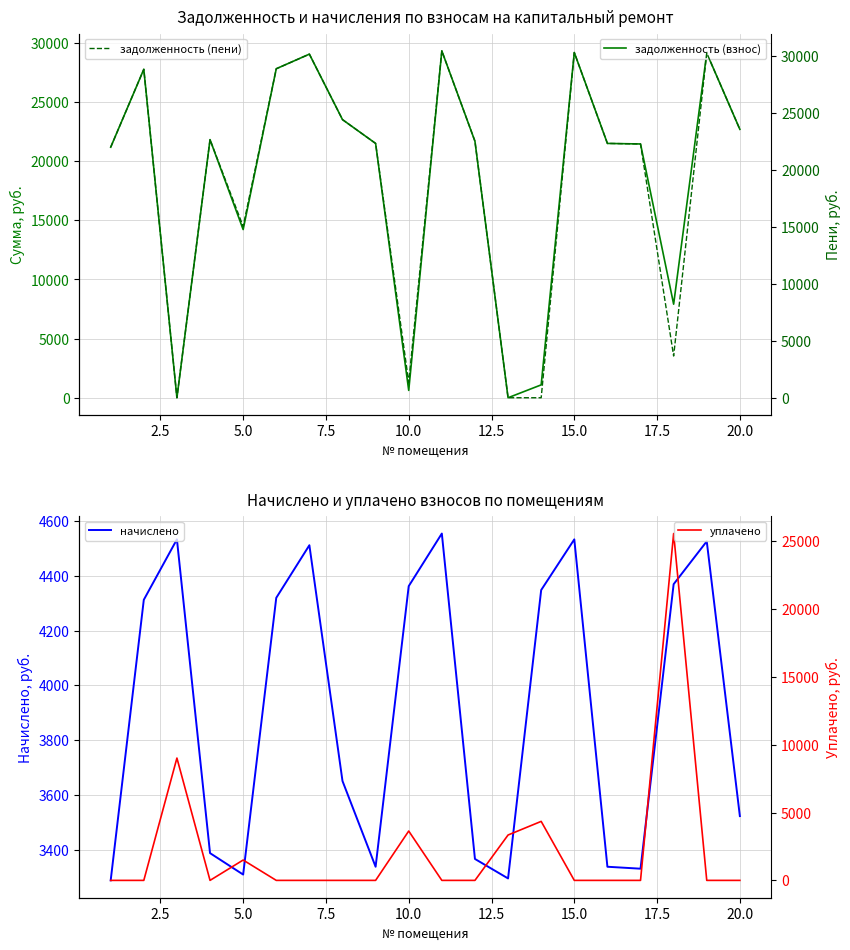

True or false: начислено and задолженность (взнос) intersect in this chart.

True